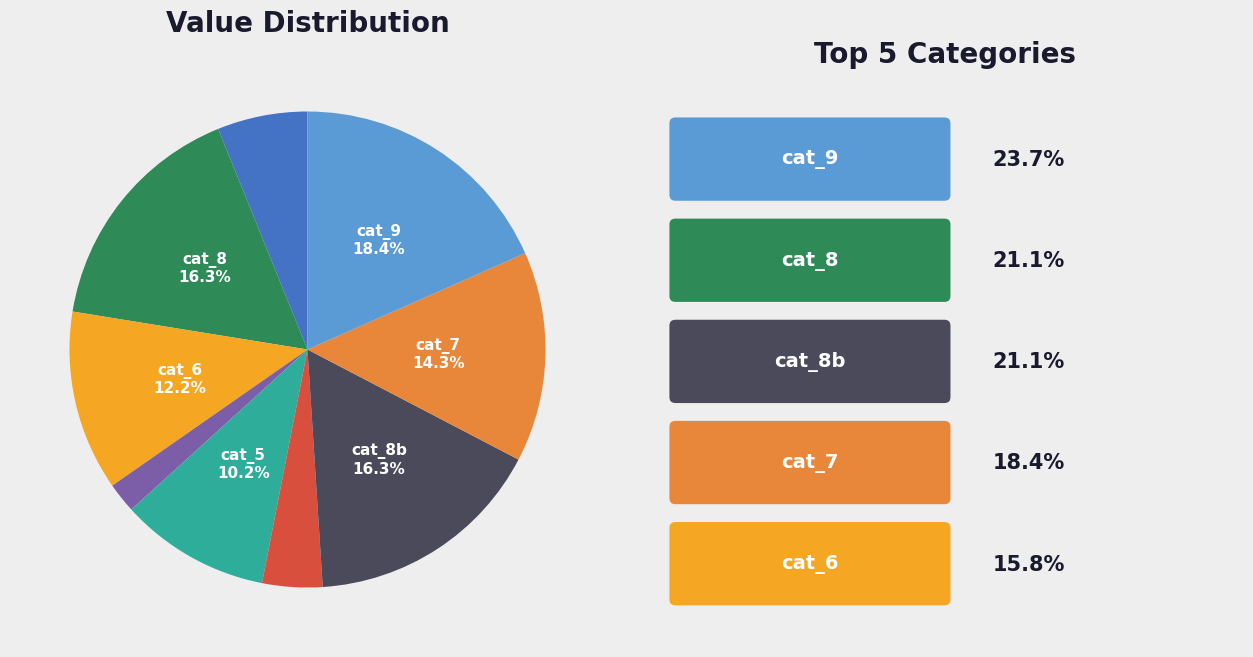

Is there a majority slice in this chart?

No